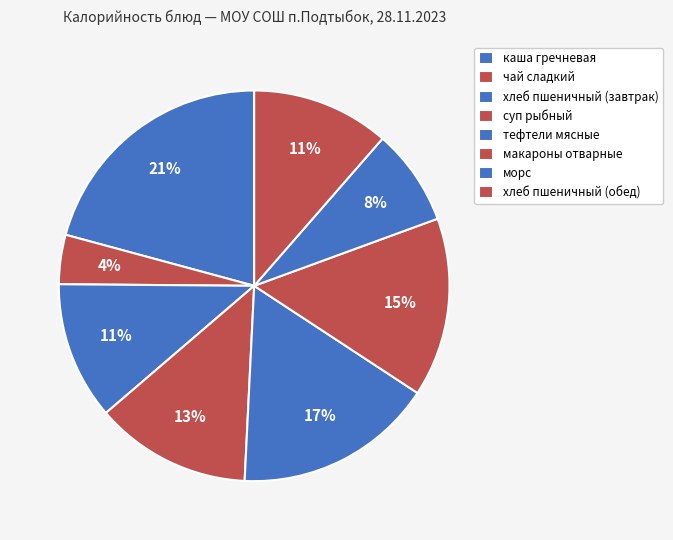

How many slices are in this pie chart?

8